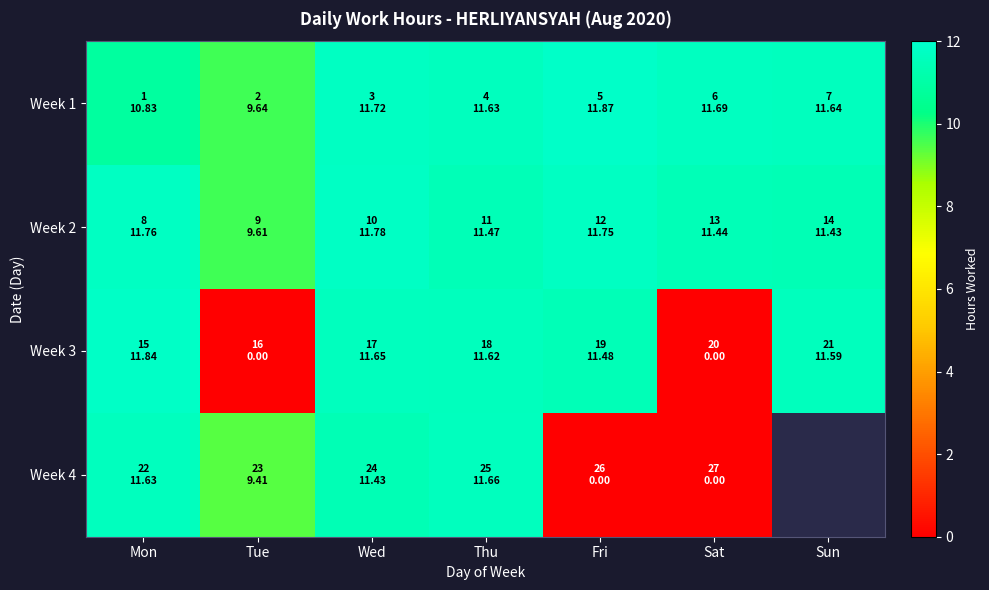

Between Wed and Sat, which is larger?

Wed